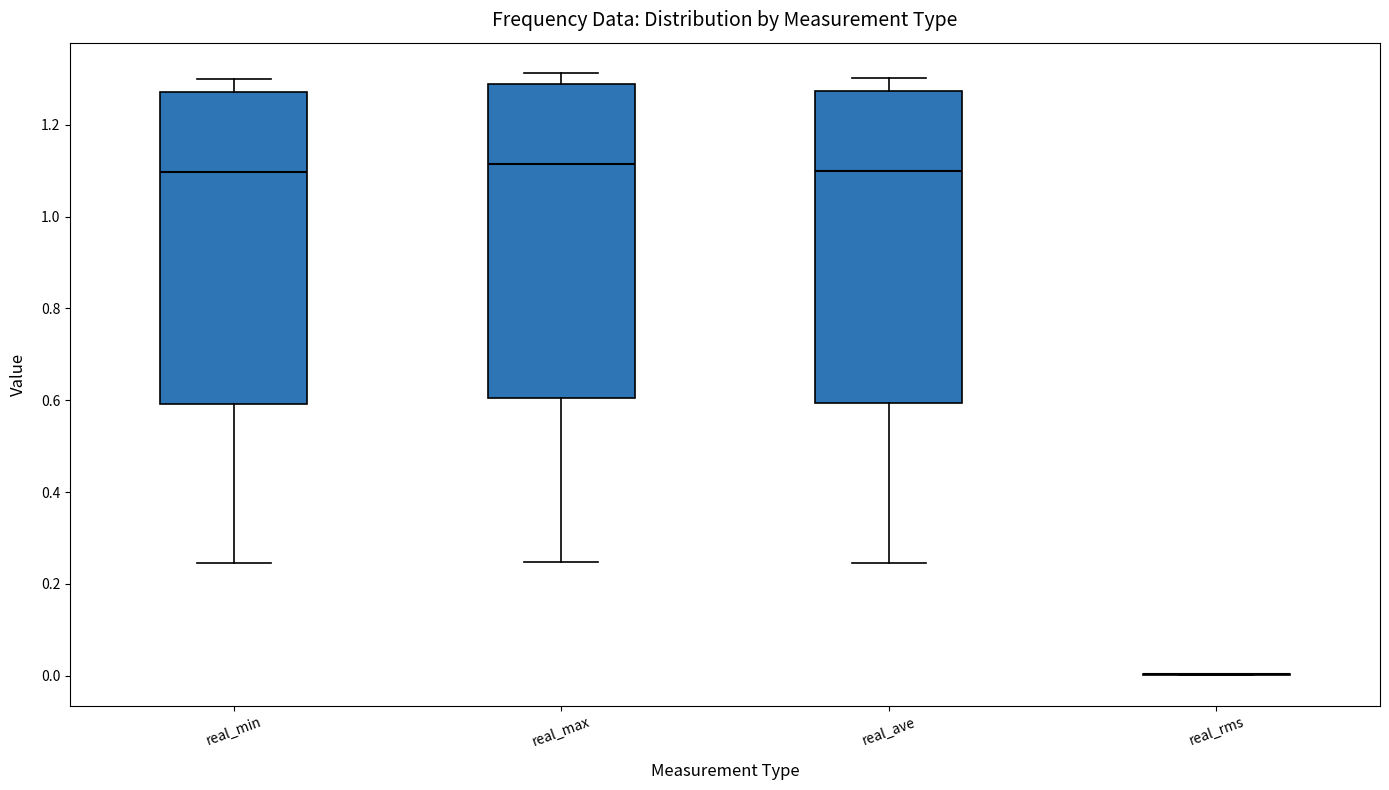

Where does the lower whisker of the box for real_ave end on the y-axis? The values are not printed on the chart, so give them approximately, as read against the axis.

0.24